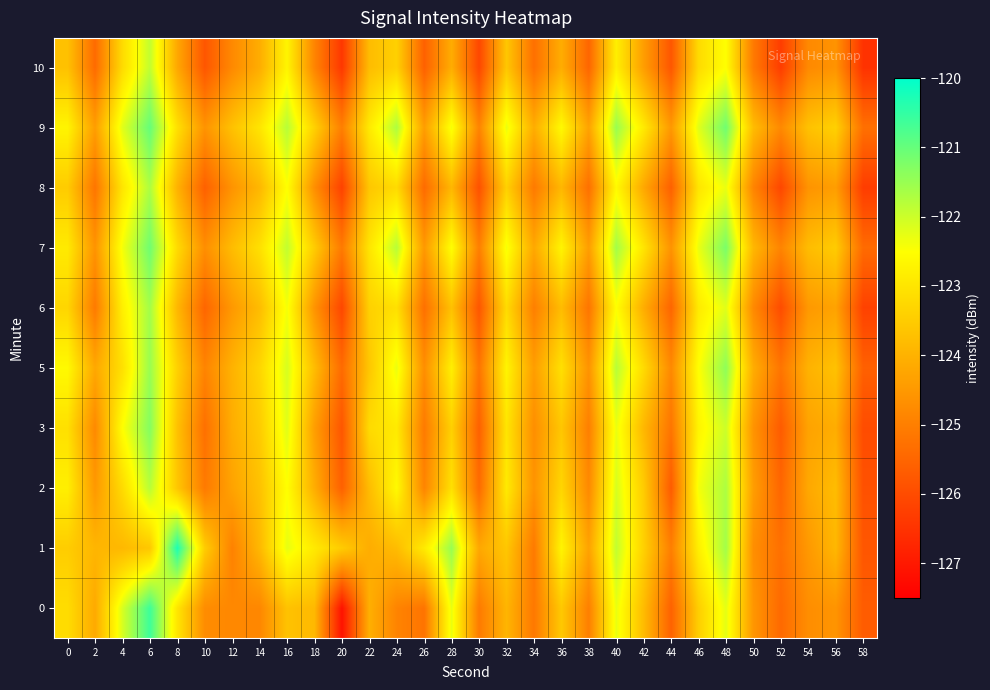

Which label corresponds to the largest value in the chart?

8